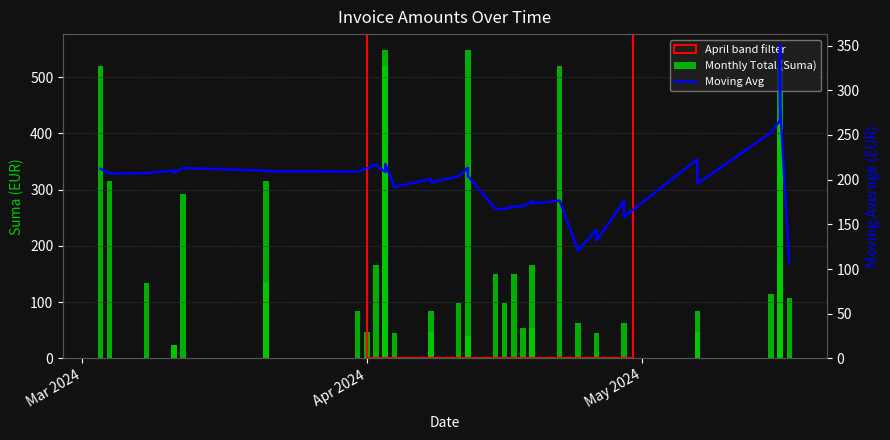

What are all the series names shown in the legend?

Monthly Total (Suma), Moving Avg